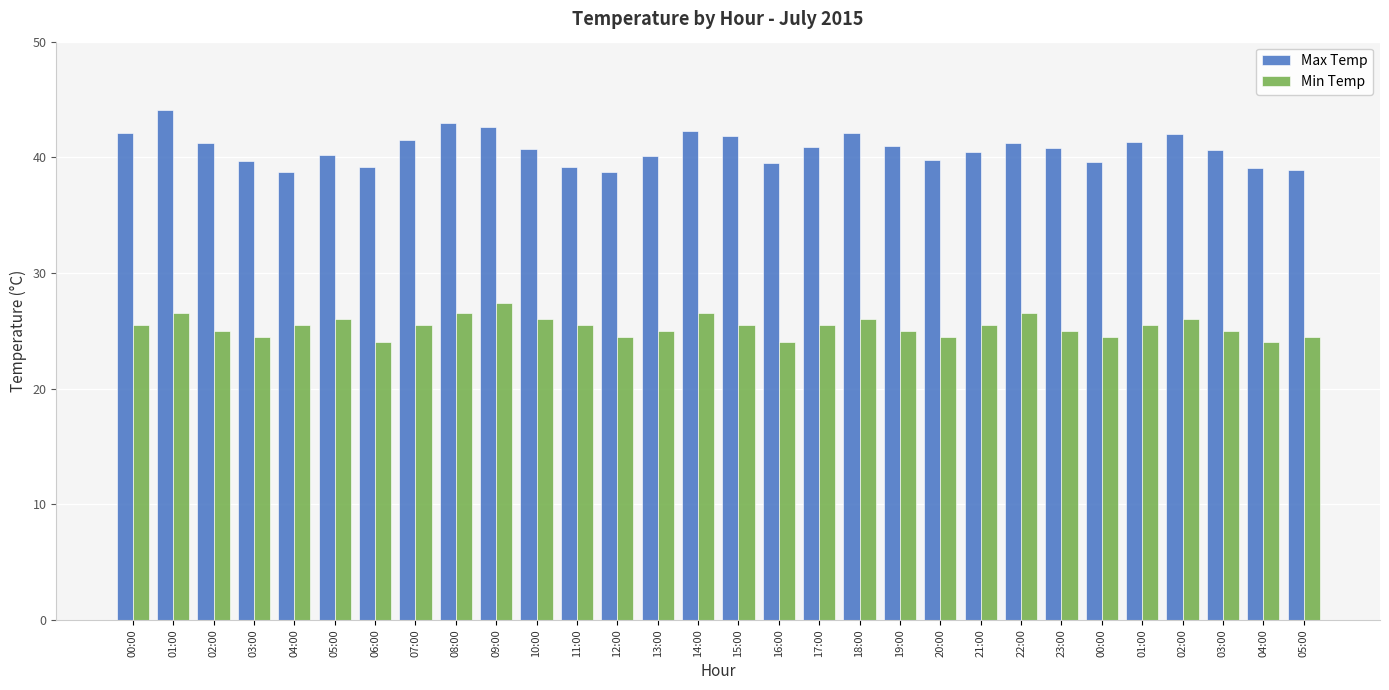

How many series are shown in this chart?

2